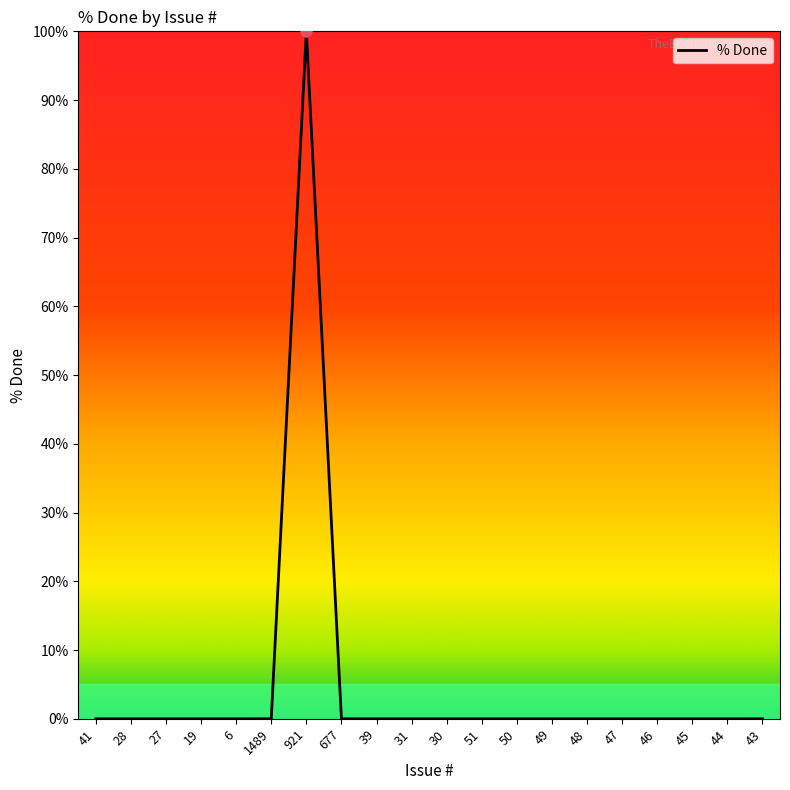

Reading right to left, extract all data points from this chart.

43=0	44=0	45=0	46=0	47=0	48=0	49=0	50=0	51=0	30=0	31=0	39=0	677=0	921=100	1489=0	6=0	19=0	27=0	28=0	41=0